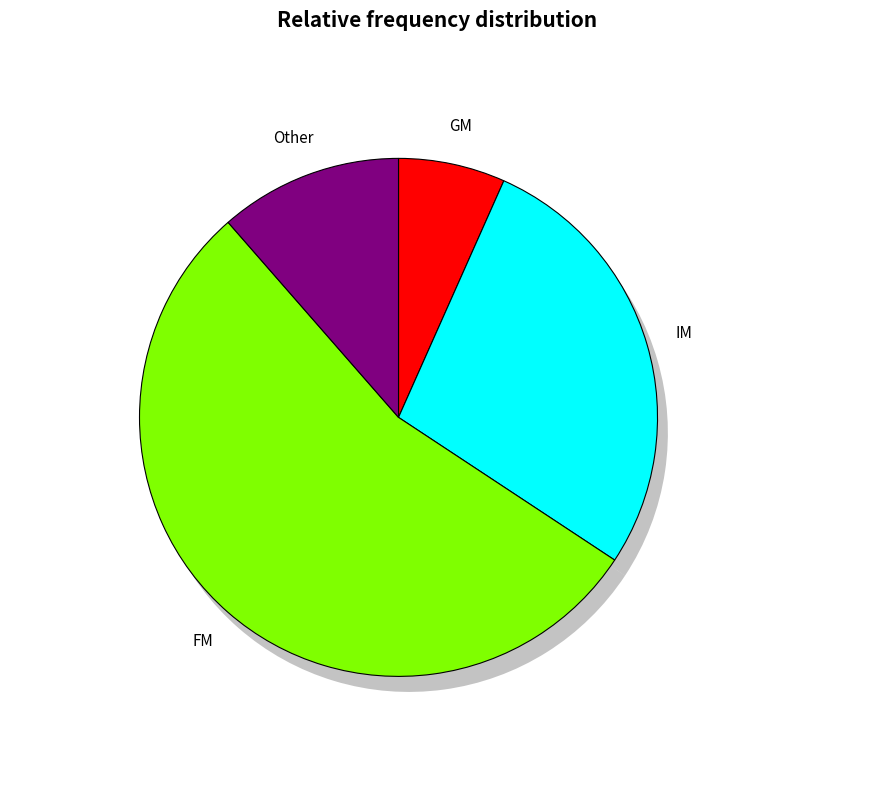

Which slice is the largest?

FM